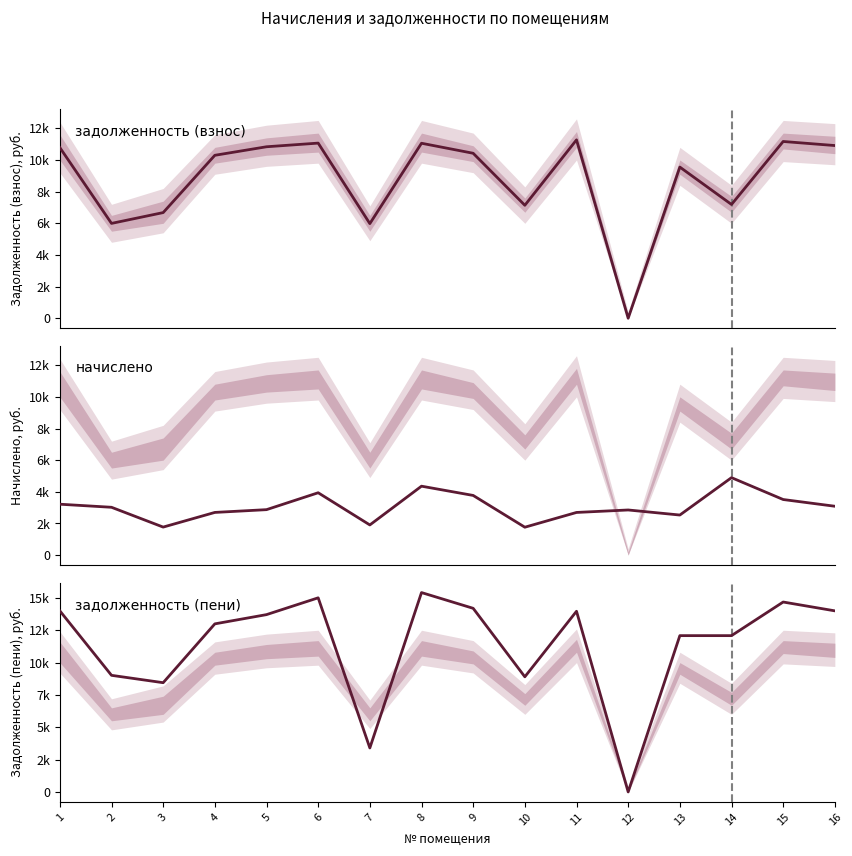

At which category is the sum across all series the highest?

8